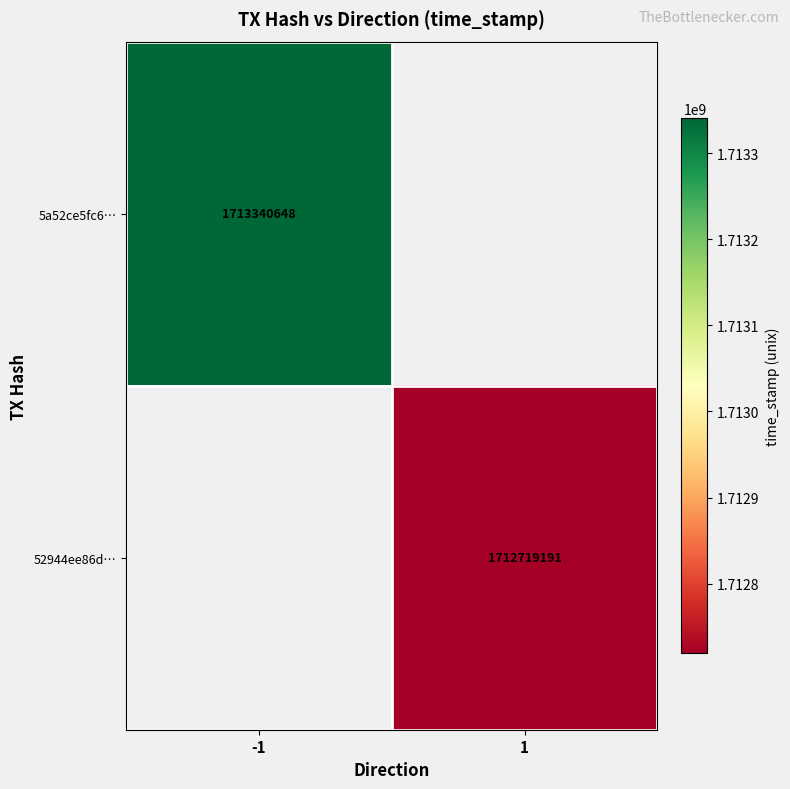

The 52944ee86d… series shows 2647747102 at 1. True or false?

False